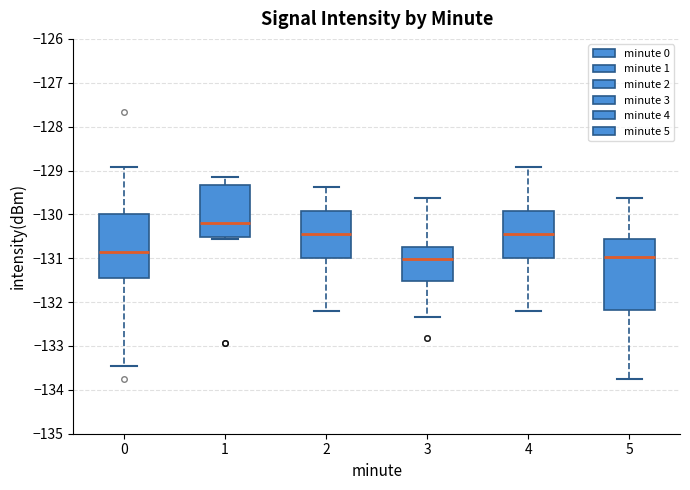

Where does the upper whisker of the box at x = 2 end on the y-axis? The values are not printed on the chart, so give them approximately, as read against the axis.

-129.4